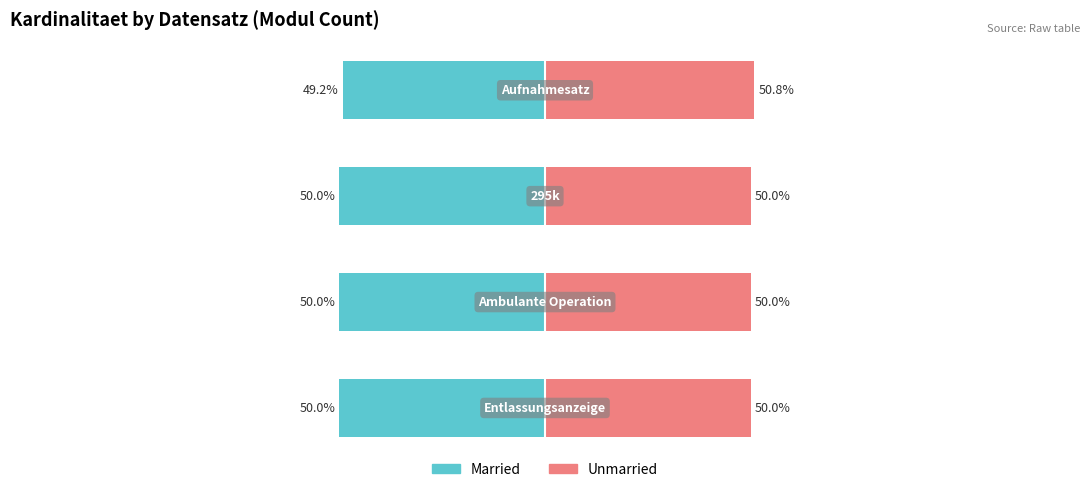

Is it true that Married equals -29.9 at 1?

False